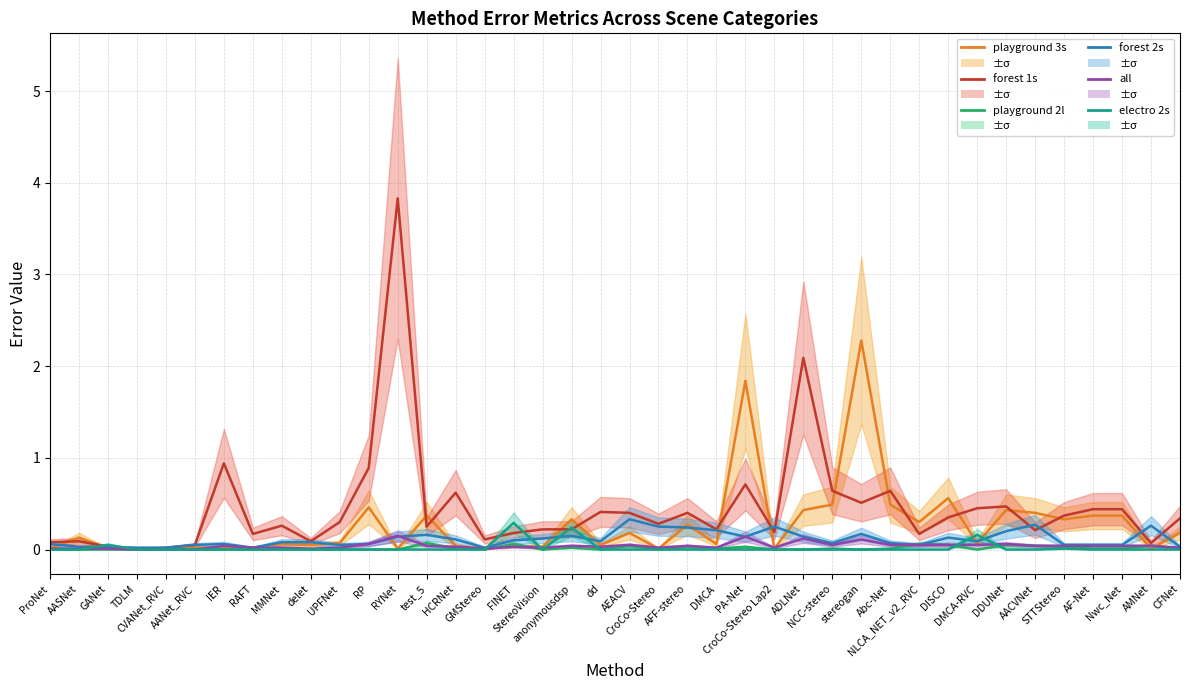

What is the maximum value shown in the chart?

3.8